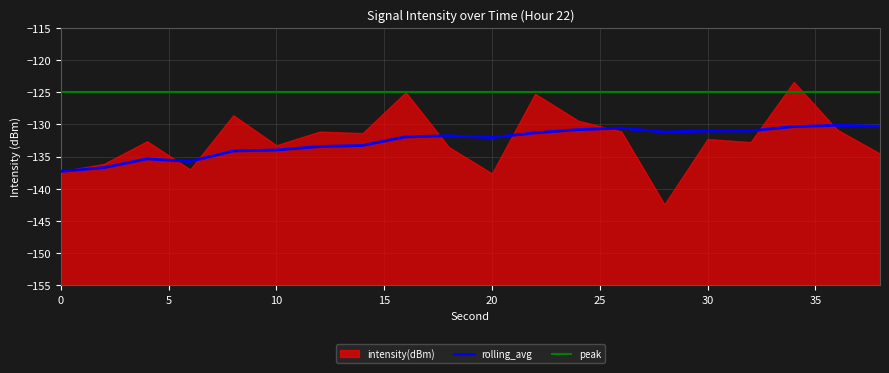

At how many categories does at least one series exceed -128?

20